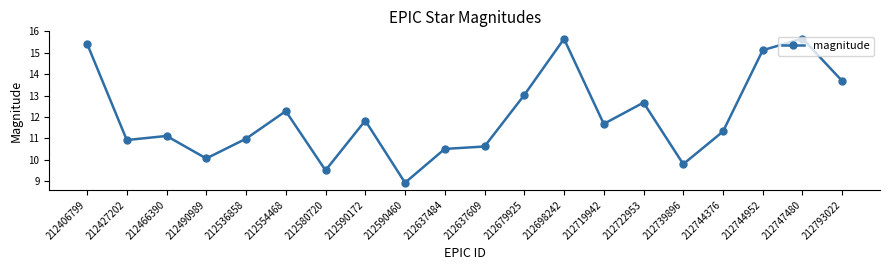

What is the maximum value shown in the chart?

15.7